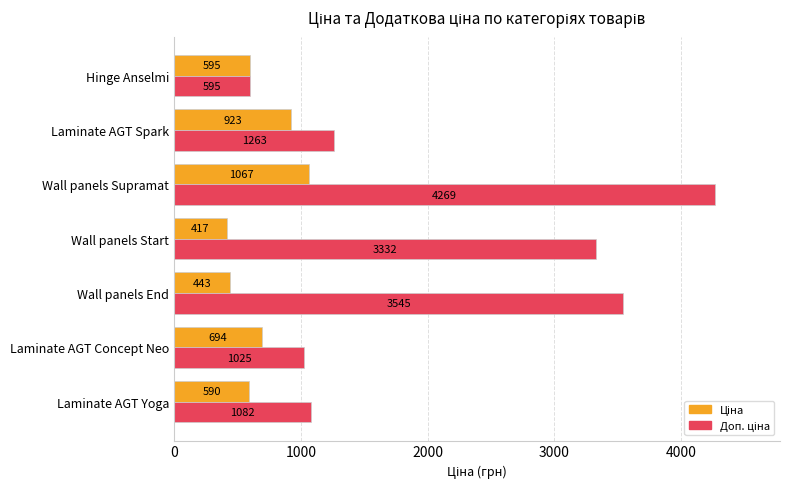

At which category does the chart reach its peak across all series?

Wall panels Supramat